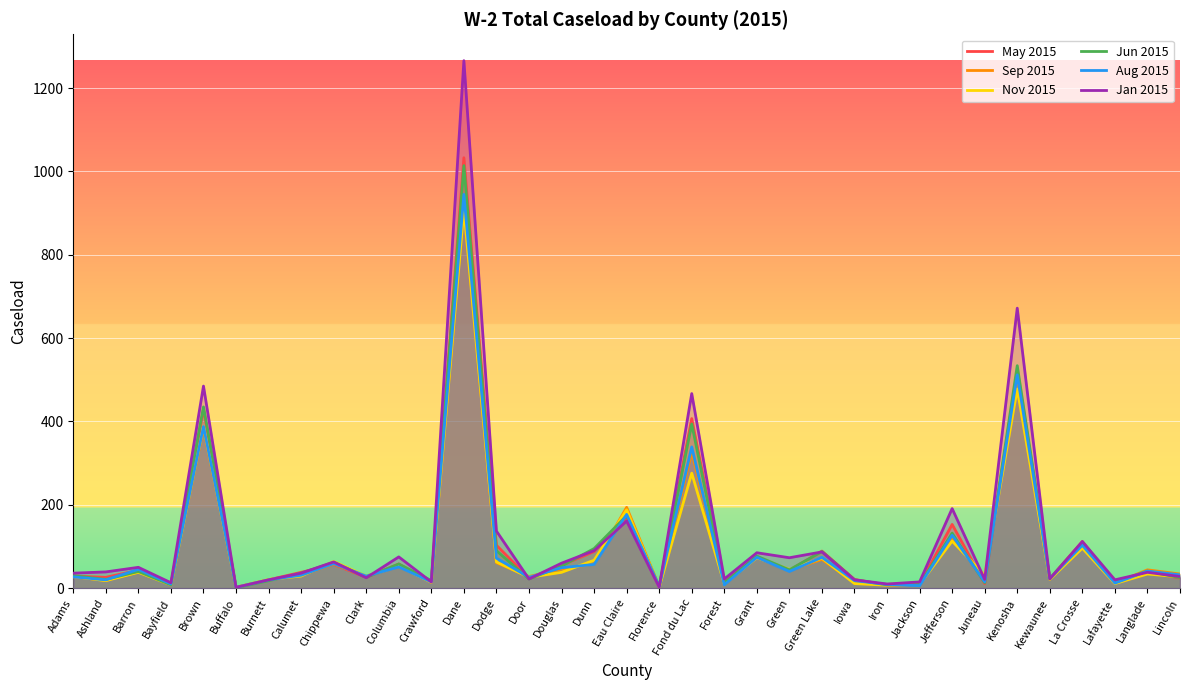

What are all the series names shown in the legend?

May 2015, Sep 2015, Nov 2015, Jun 2015, Aug 2015, Jan 2015